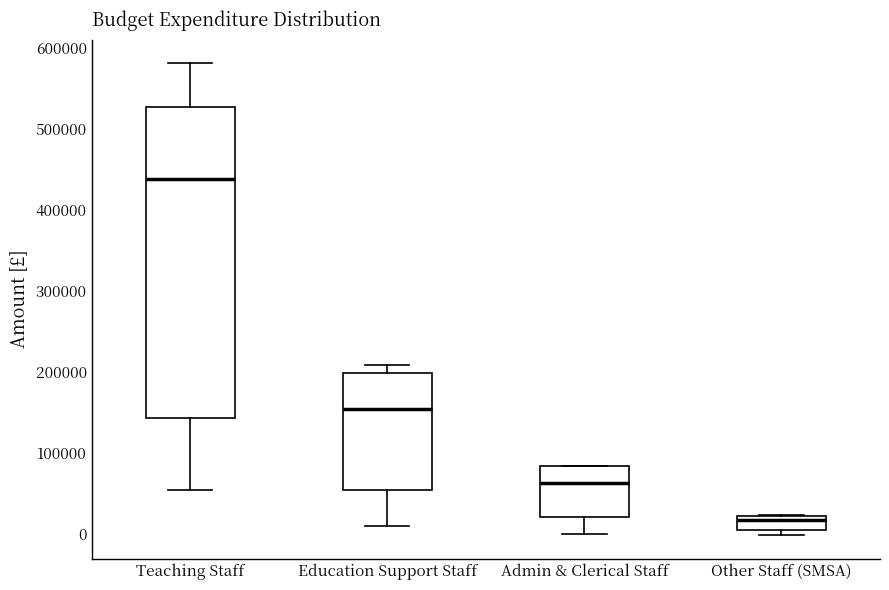

Which box's median line is the lowest?

Other Staff (SMSA)